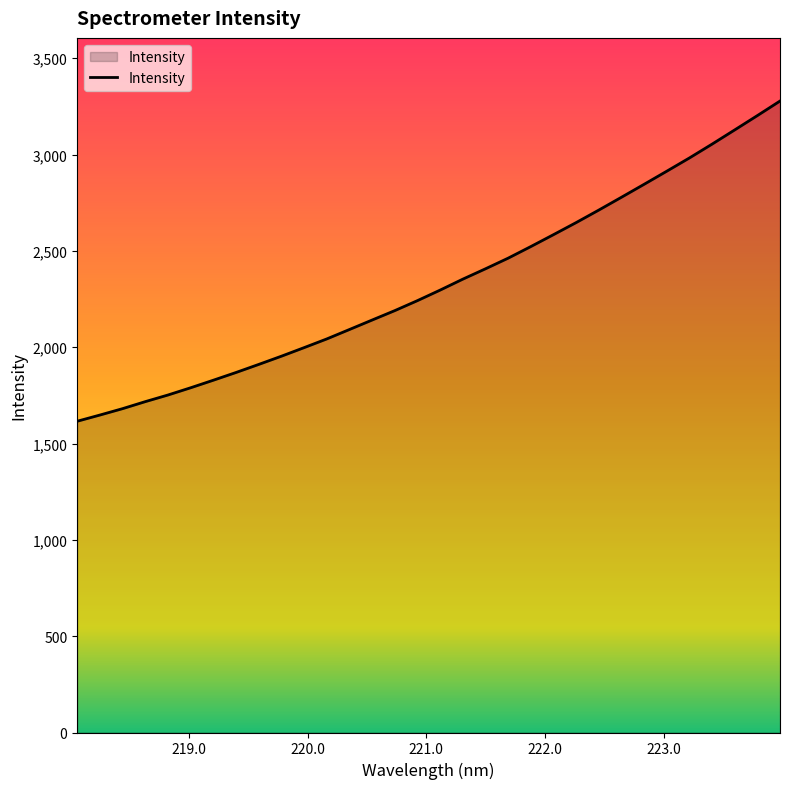

What is the minimum value shown in the chart?

1615.6